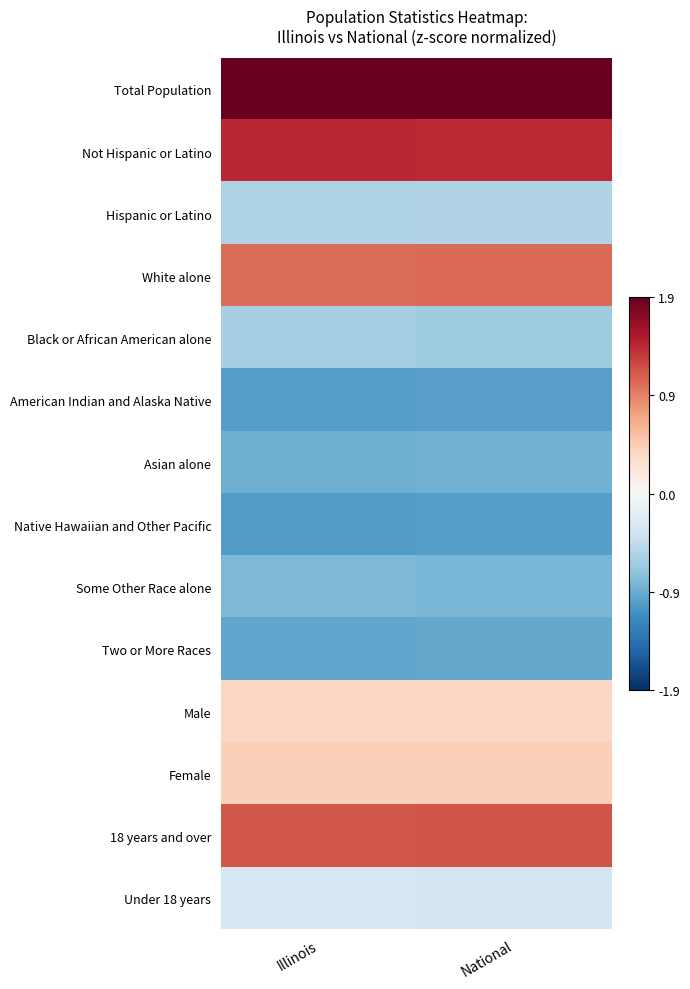

At which category is the sum across all series the highest?

National